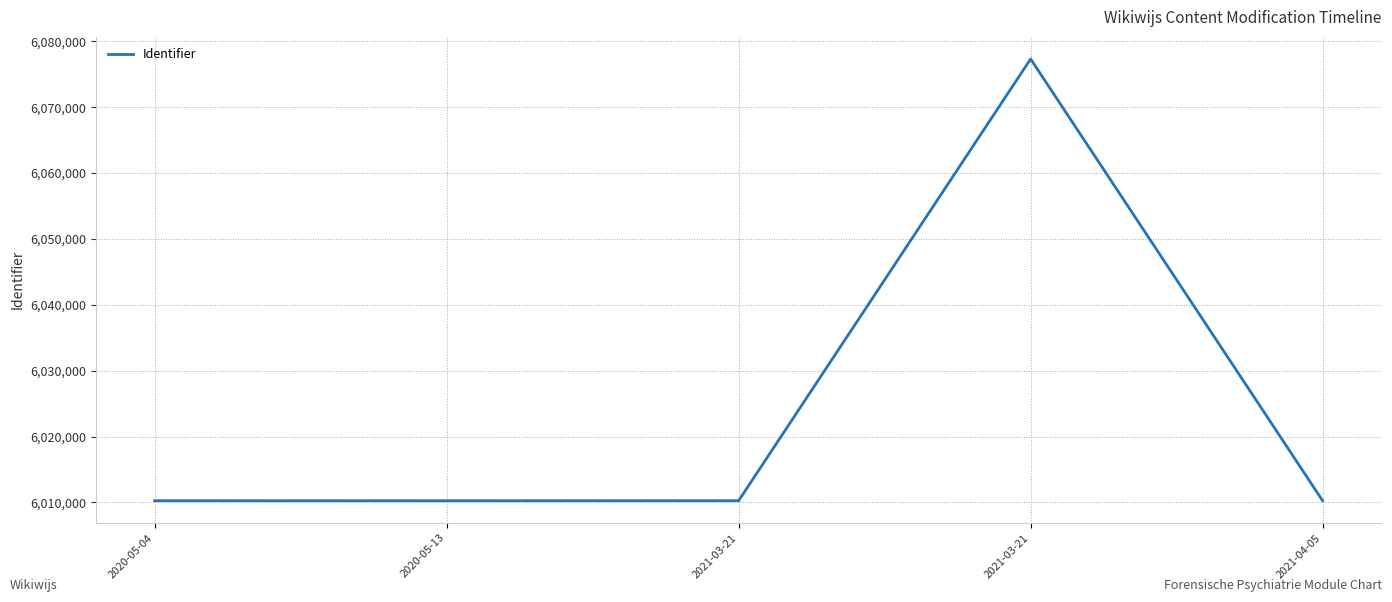

List the labels in order of value, largest first.

2021-03-21, 2021-04-05, 2021-03-21, 2020-05-04, 2020-05-13